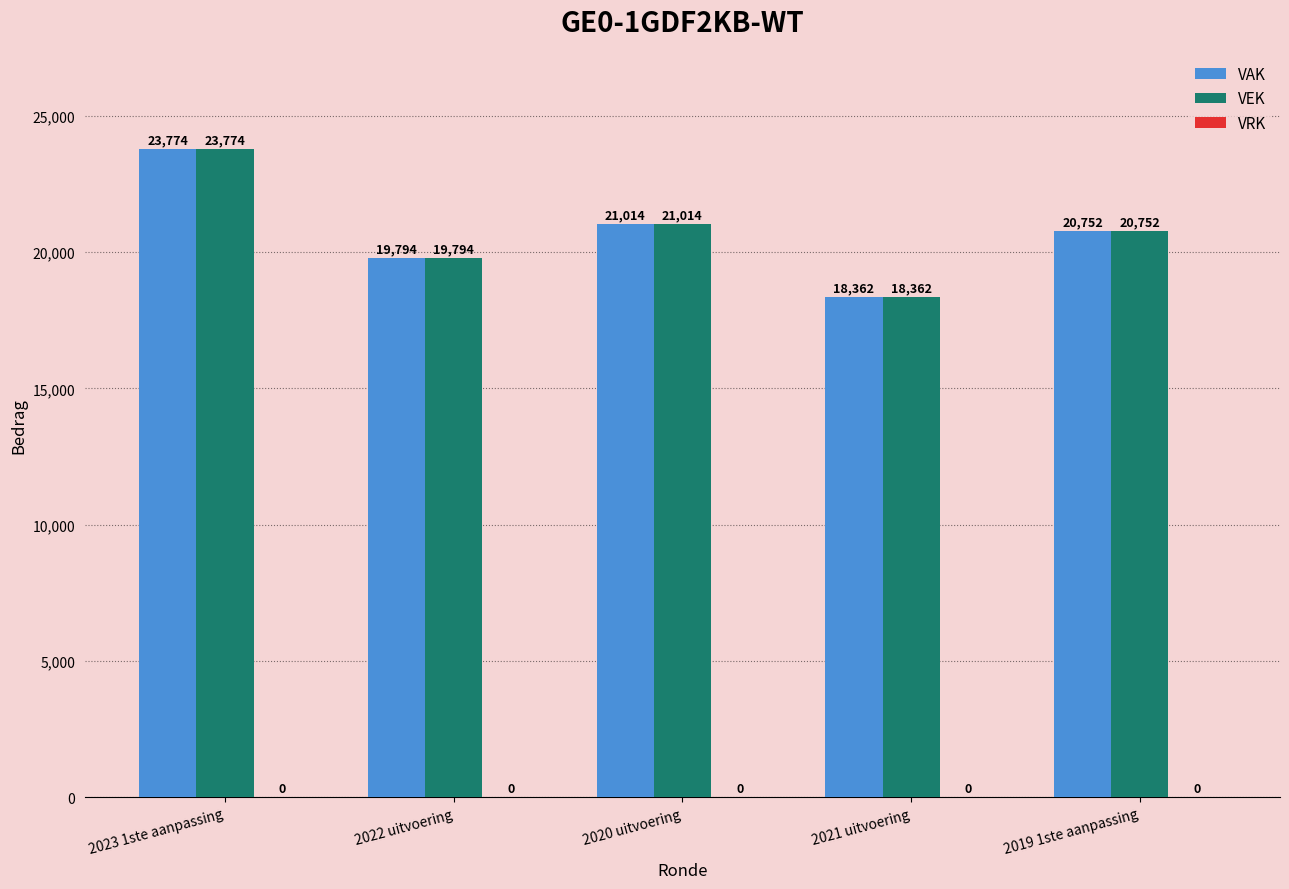

What is the value of the VEK bar at the 3rd from the left?

21014